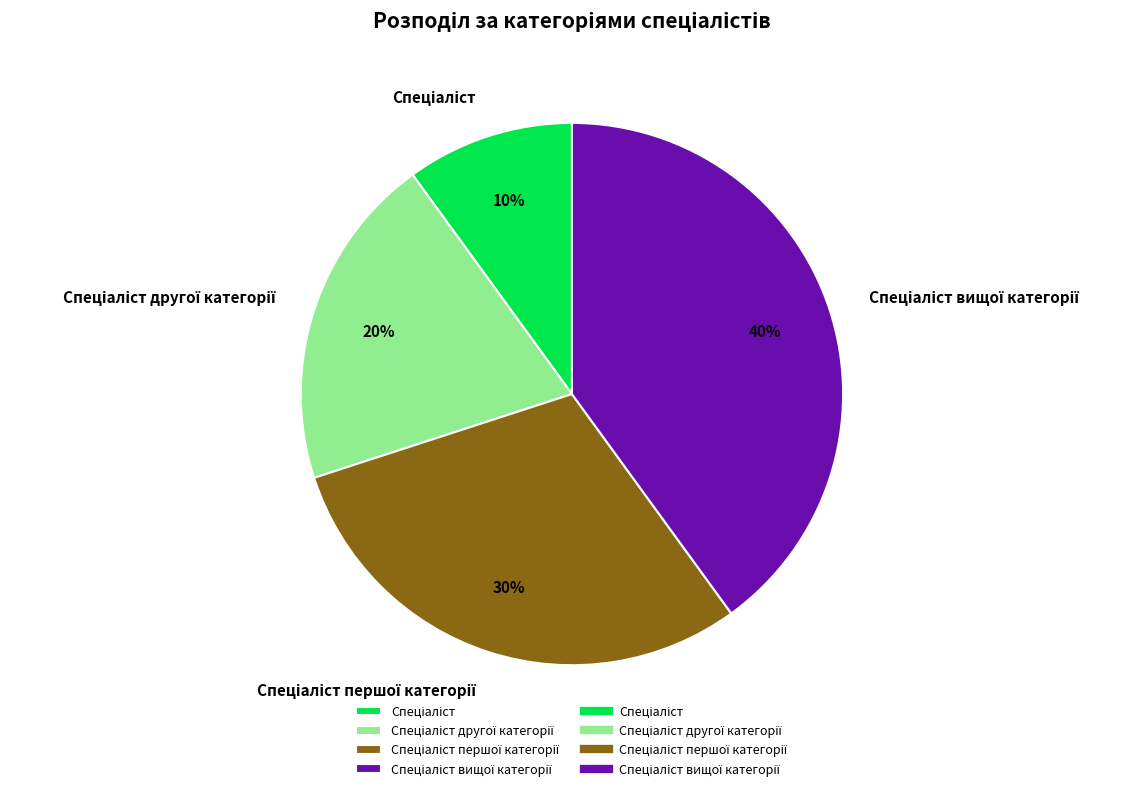

Does any single category account for the majority?

No